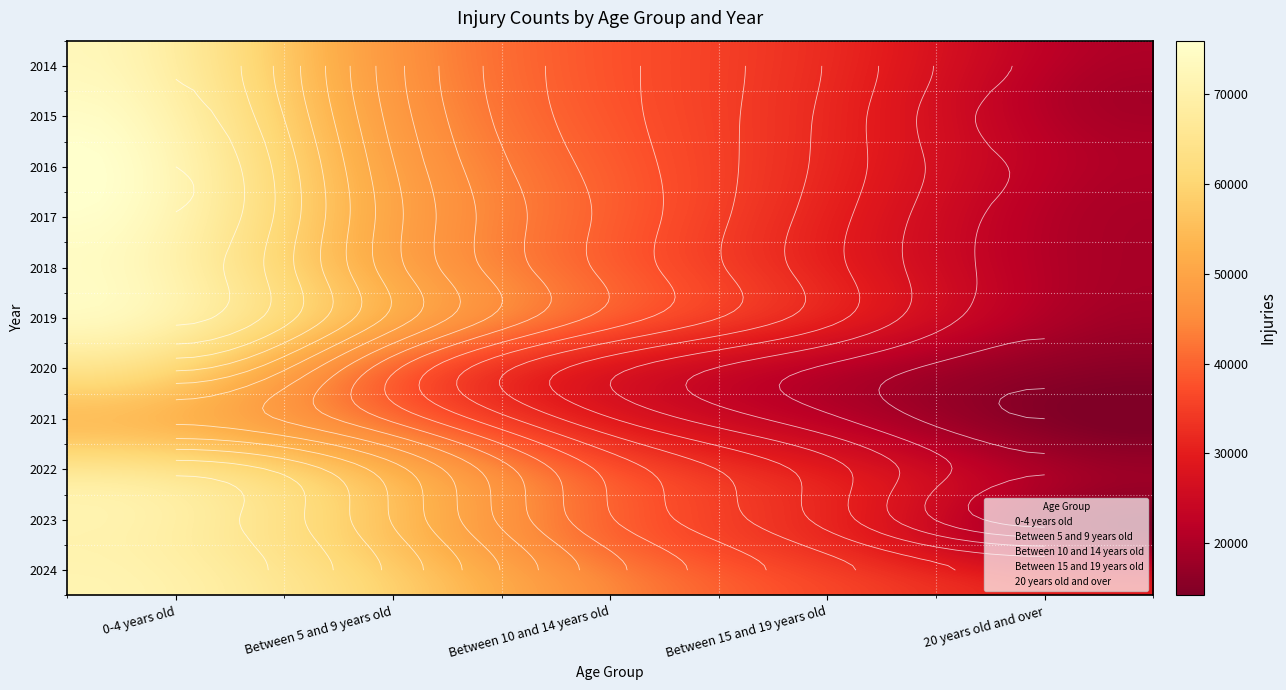

Which series has the widest spread of values?

0-4 years old